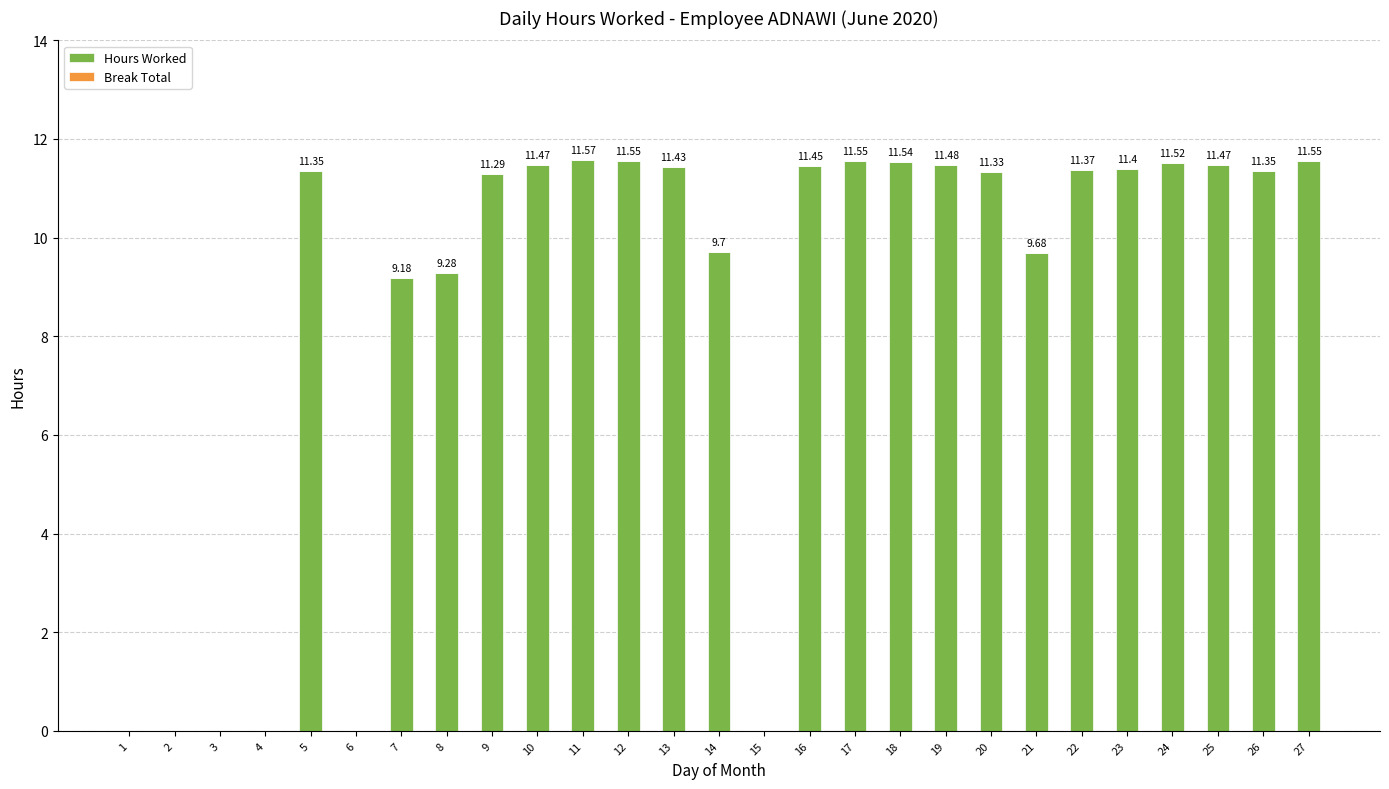

What is the sum of all values?

232.5